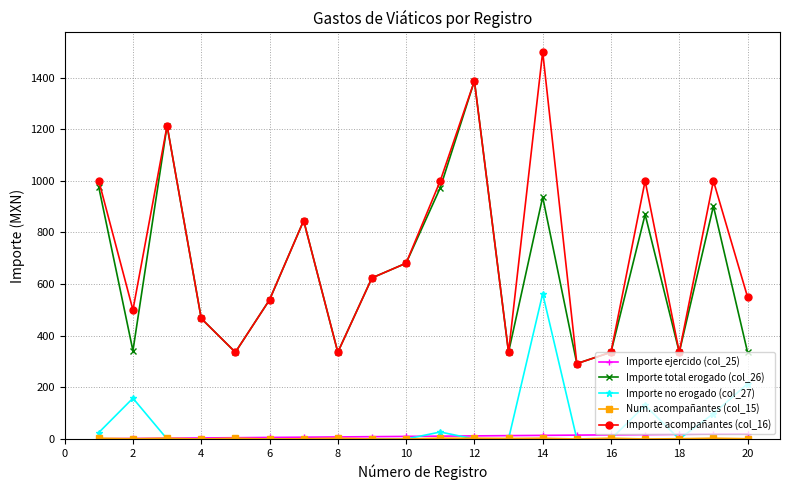

What is the greatest value displayed?

1500.0